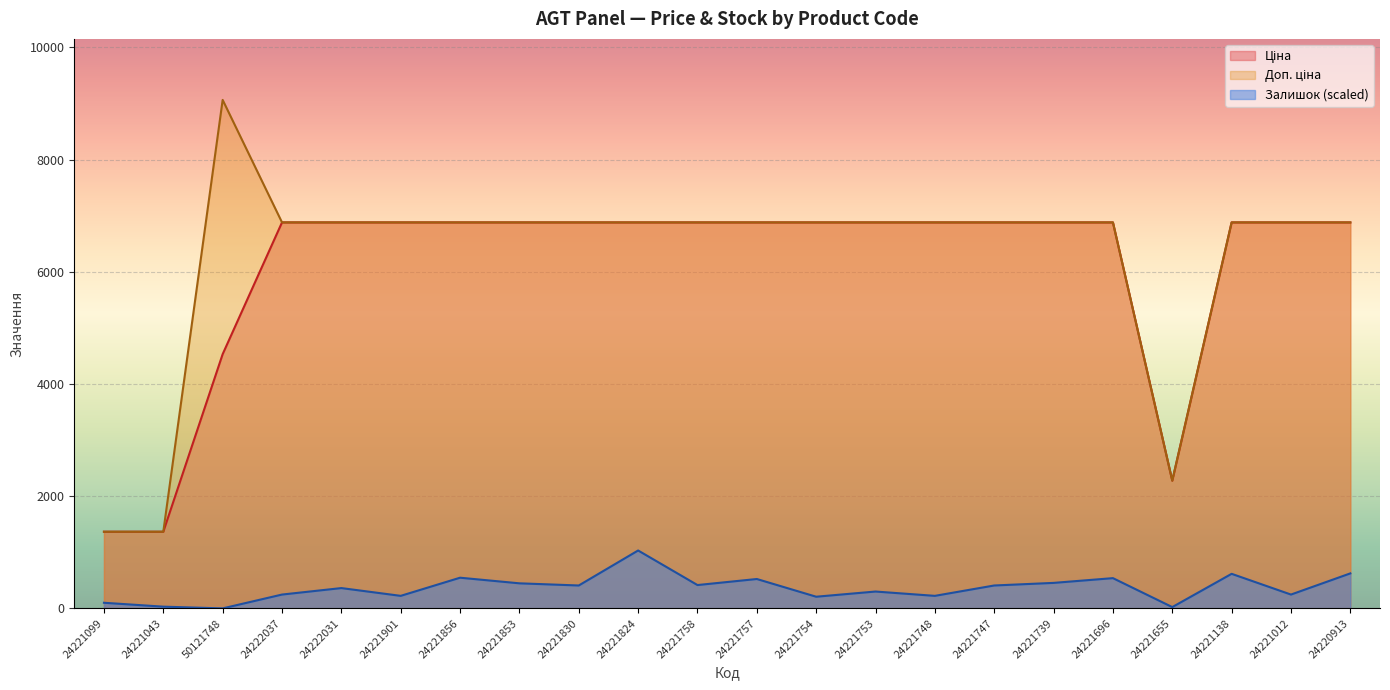

Where is the first local minimum for Ціна?

24221655